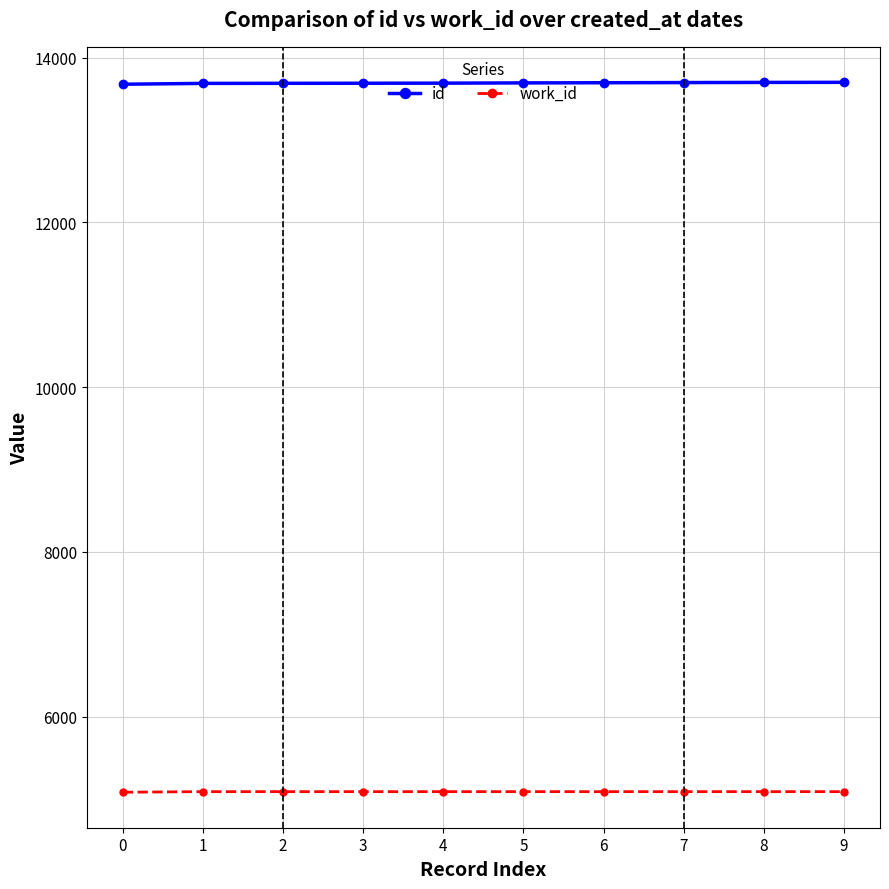

Is the value of id at 2 greater than the value of work_id at 4?

Yes